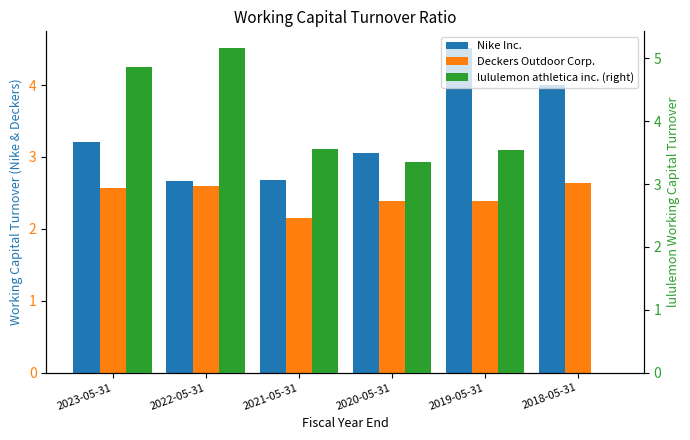

What is the label of the 5th bar from the right?

2022-05-31